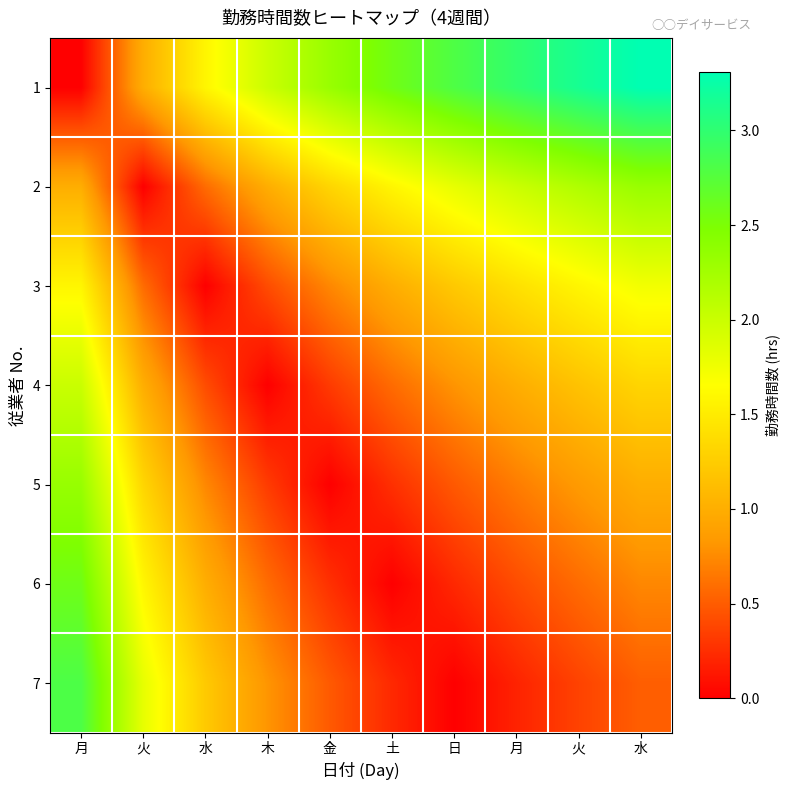

What is the difference between the highest and lowest values at 火?

1.8